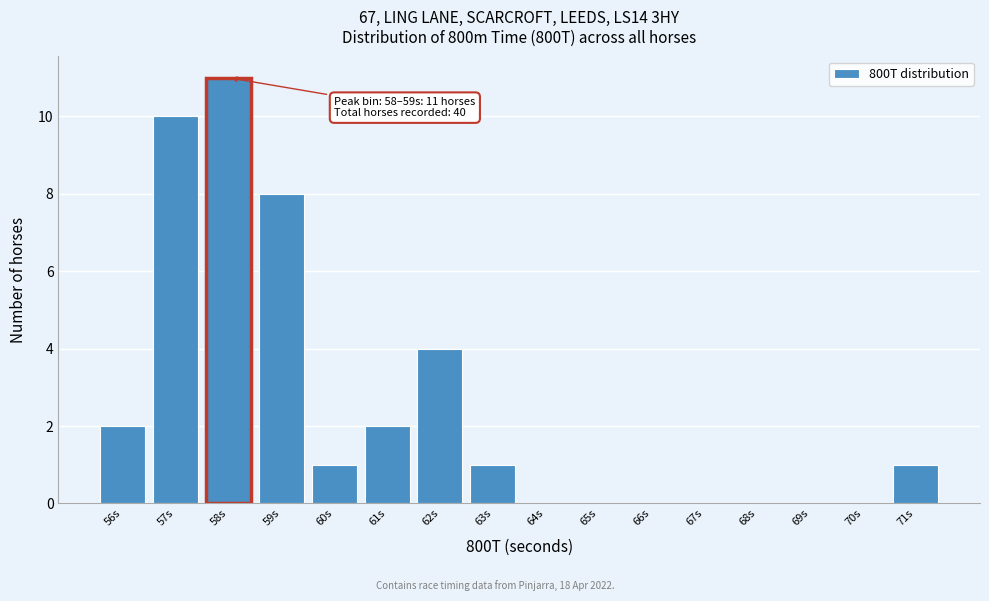

Reading right to left, list all the values displayed in this chart.

71s=1	70s=0	69s=0	68s=0	67s=0	66s=0	65s=0	64s=0	63s=1	62s=4	61s=2	60s=1	59s=8	58s=11	57s=10	56s=2